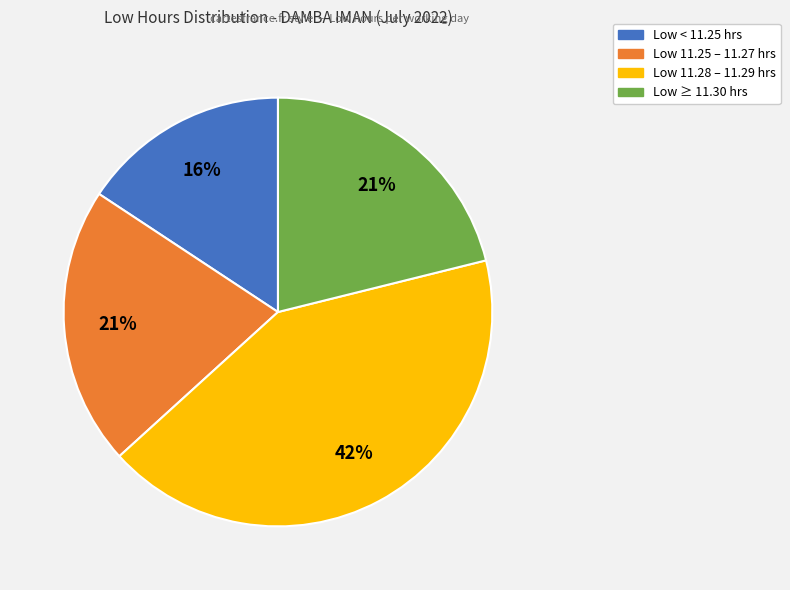

Is there any slice that represents more than half of the pie?

No